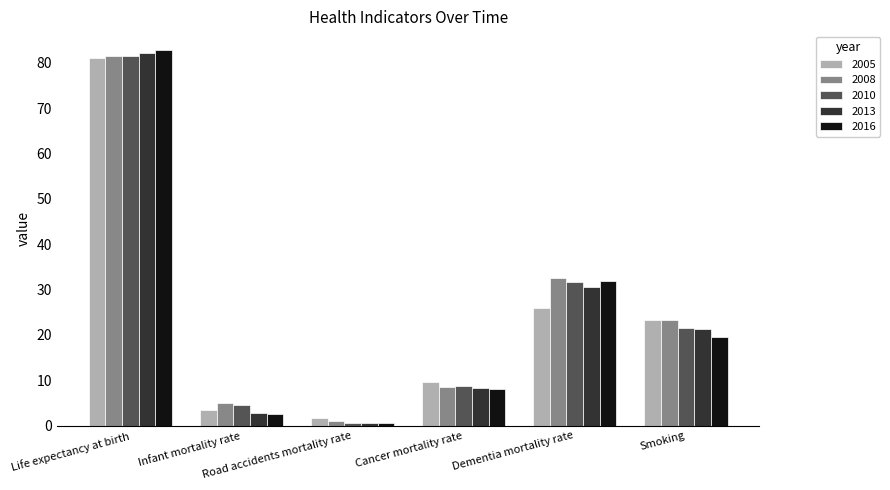

At how many categories does at least one series exceed 10?

3